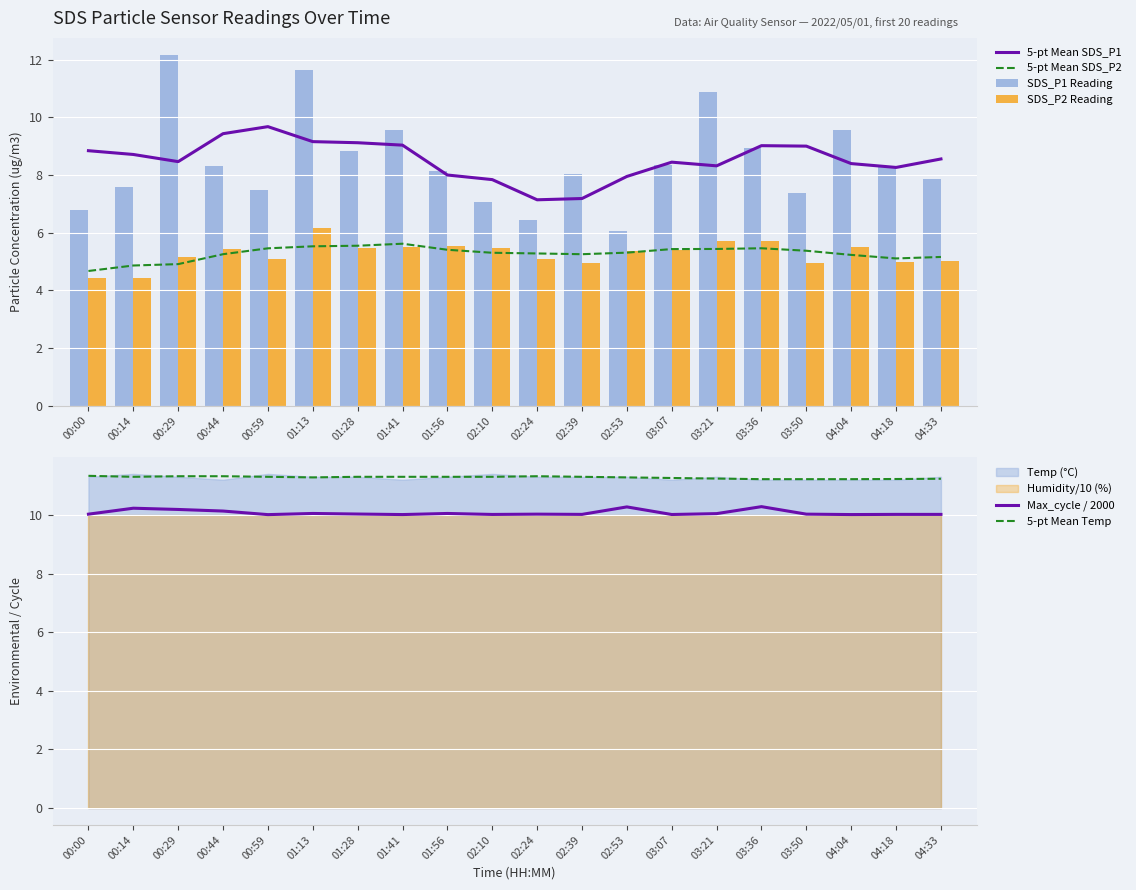

Which has a higher value, 03:50 or 01:56?

03:50